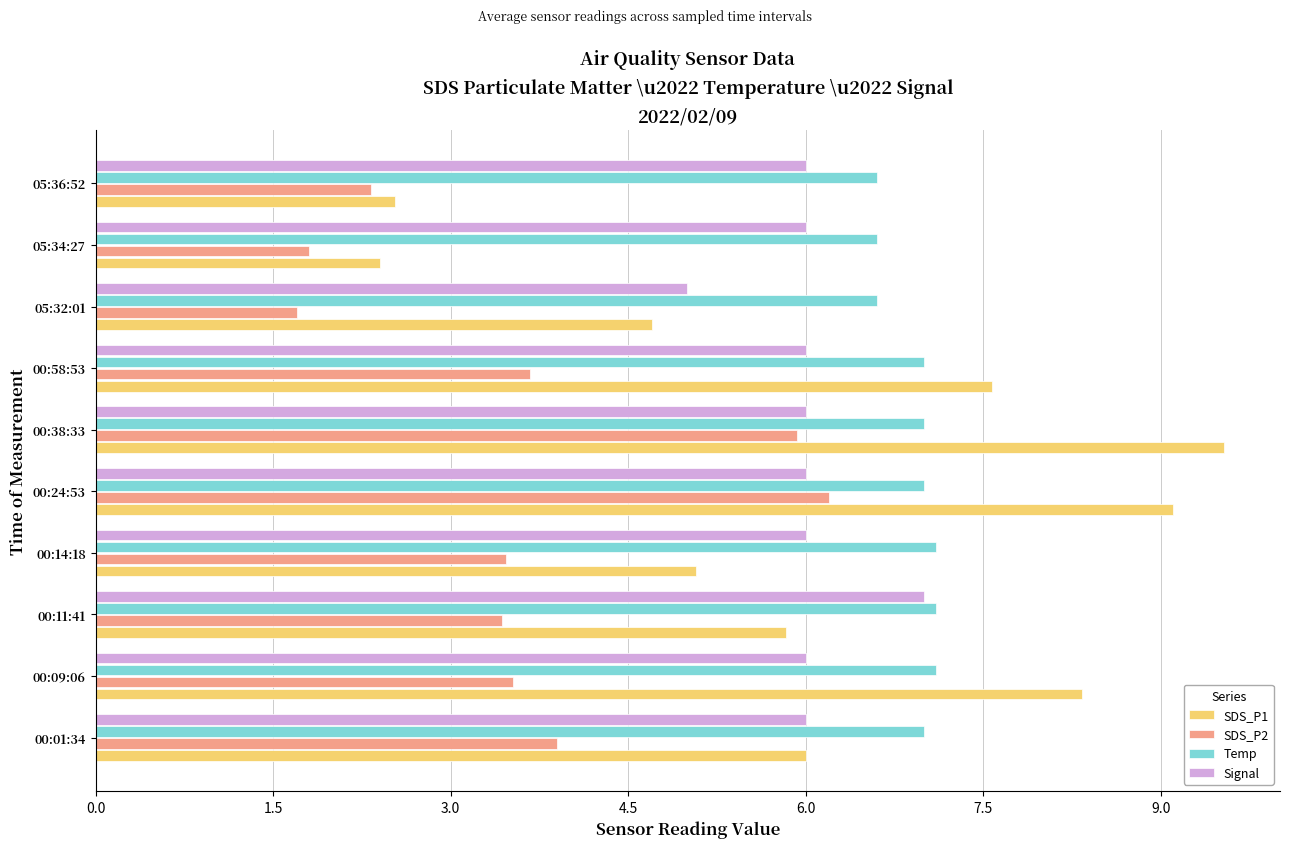

What is the minimum value for Signal?

5.0